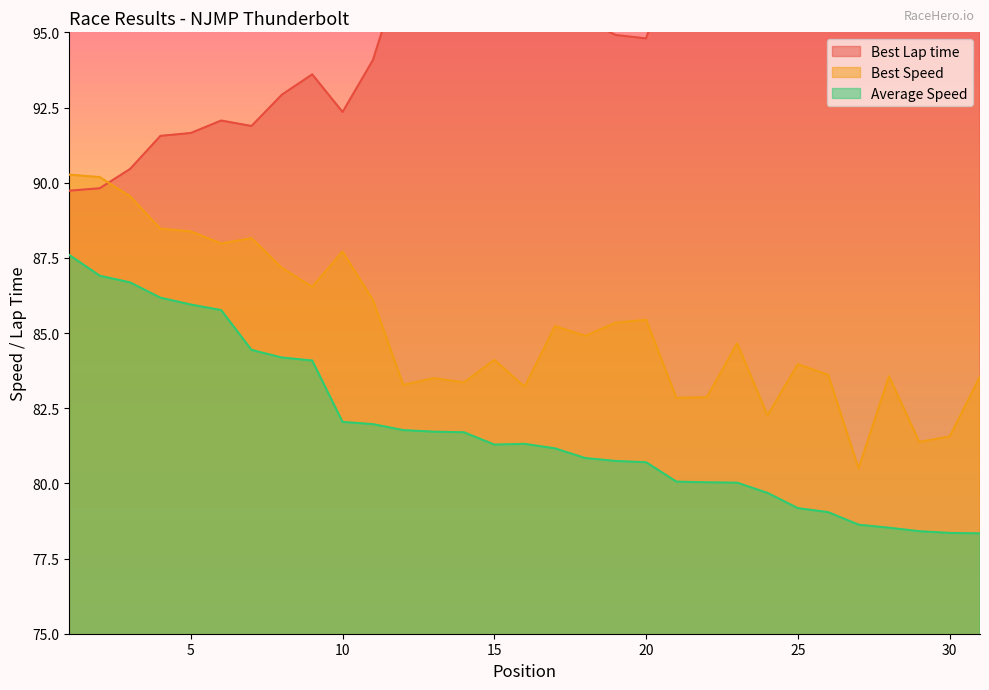

How many series are shown in this chart?

3